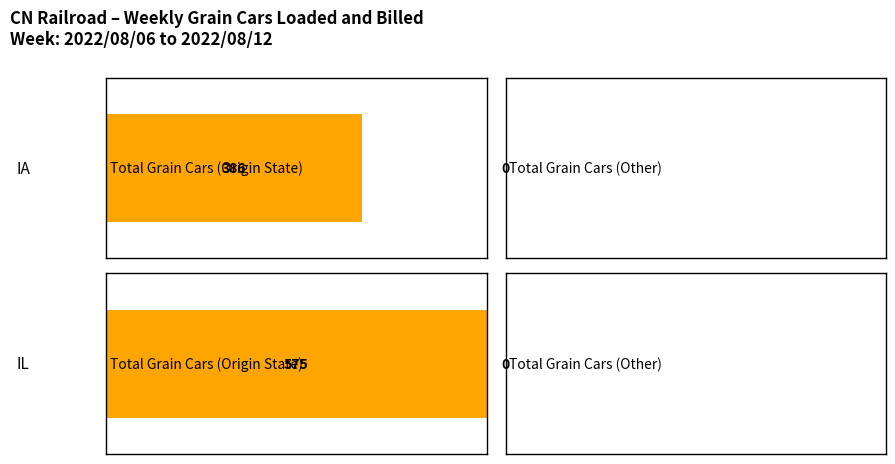

What is the lowest value of the Total Grain Cars (Origin State) series?

386